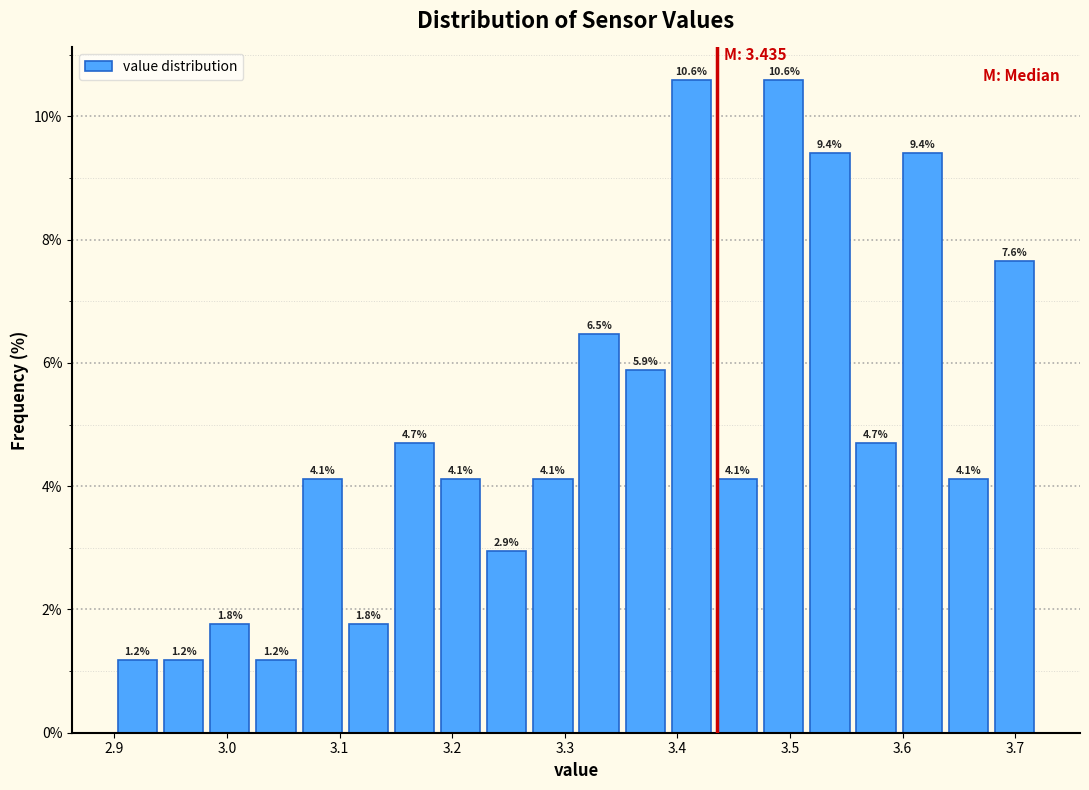

How tall is the bar that spans 3.515 to 3.556 on the x-axis? The bar edges are not printed on the chart, so give them approximately, as read against the axis.

9.4